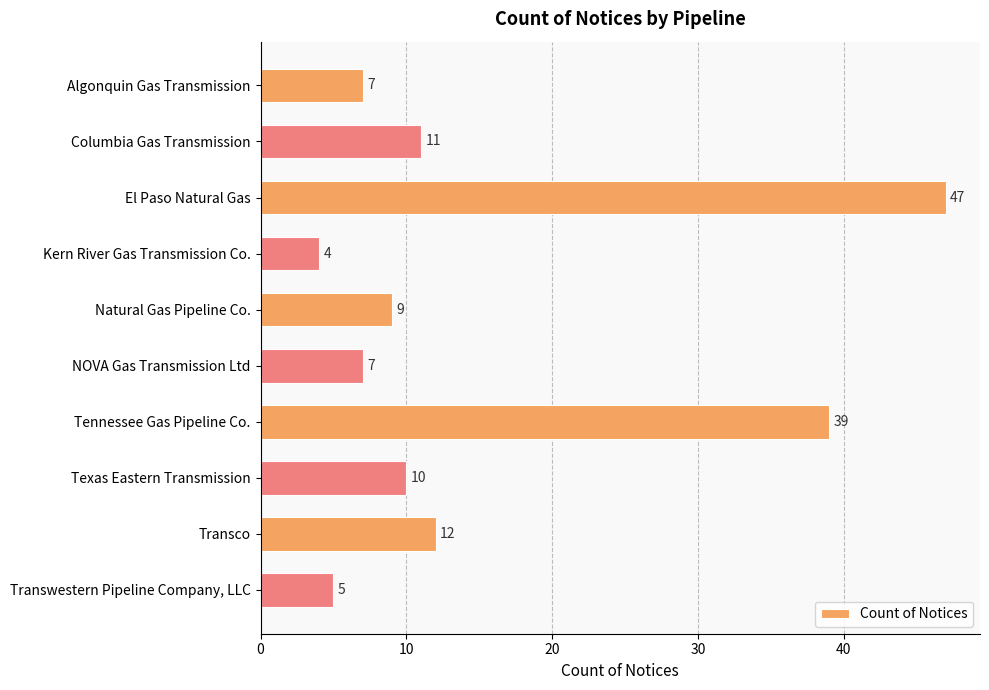

Are the bars horizontal?

Yes